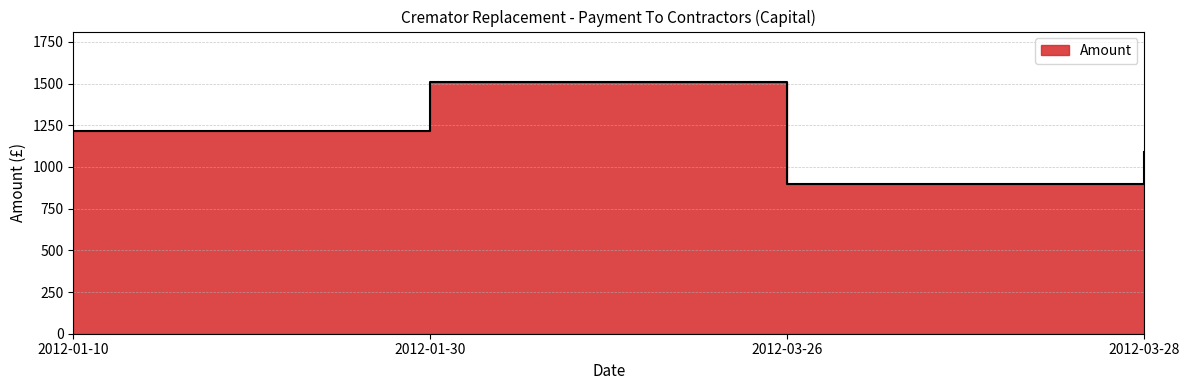

What position from the right is 2012-01-30?

3